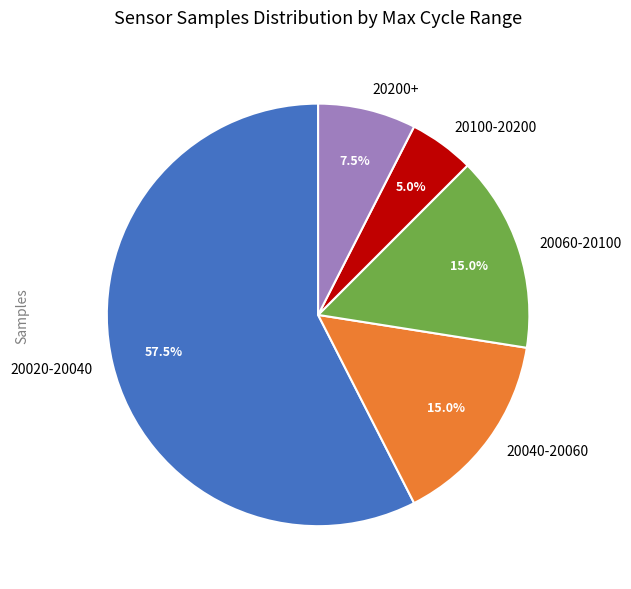

What percentage is NOT represented by 20040-20060?

85.0%